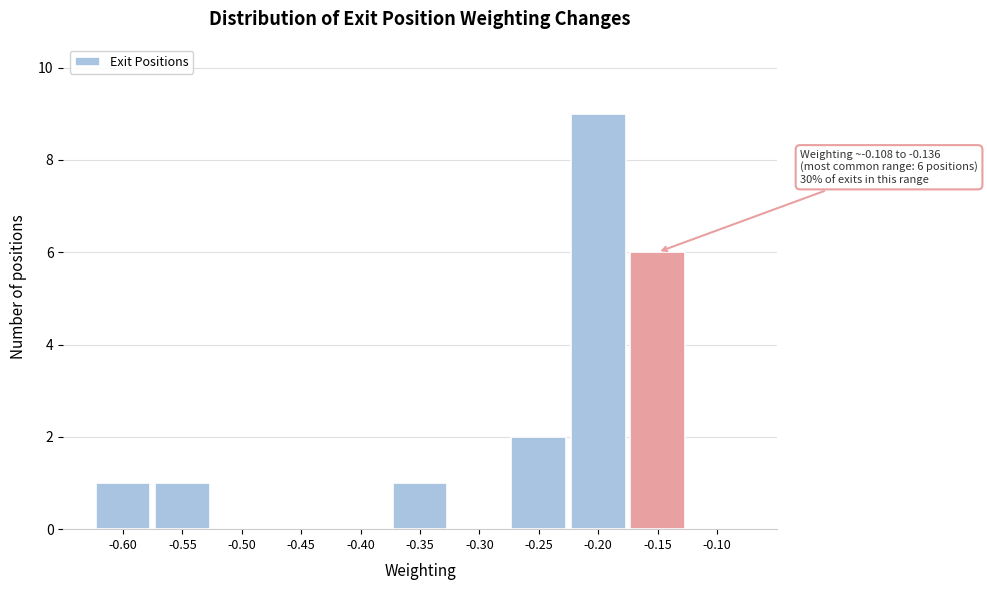

Reading right to left, what are all the values shown in this chart?

-0.10=0	-0.15=6	-0.20=9	-0.25=2	-0.30=0	-0.35=1	-0.40=0	-0.45=0	-0.50=0	-0.55=1	-0.60=1